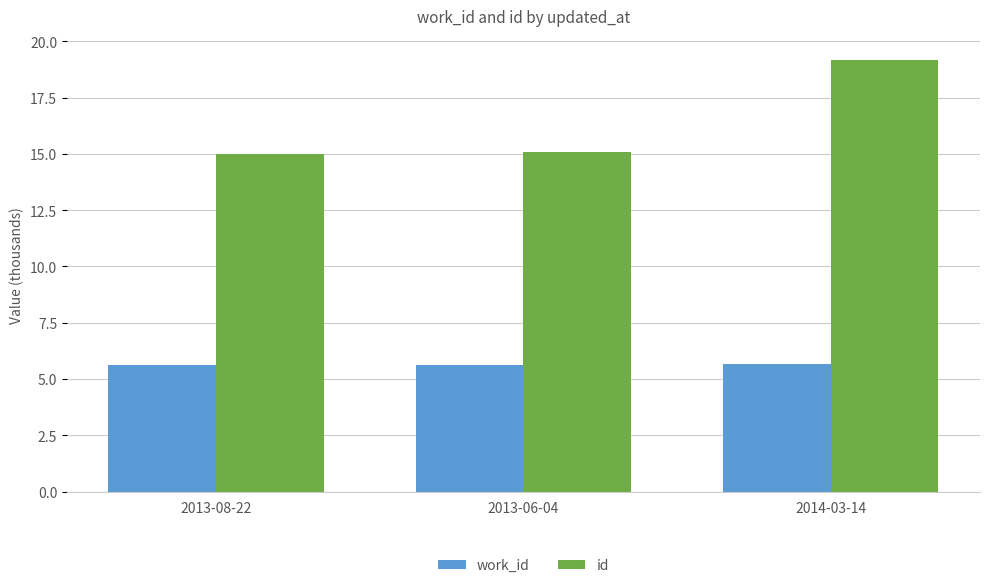

What is the label of the 3rd bar from the right?

2013-08-22